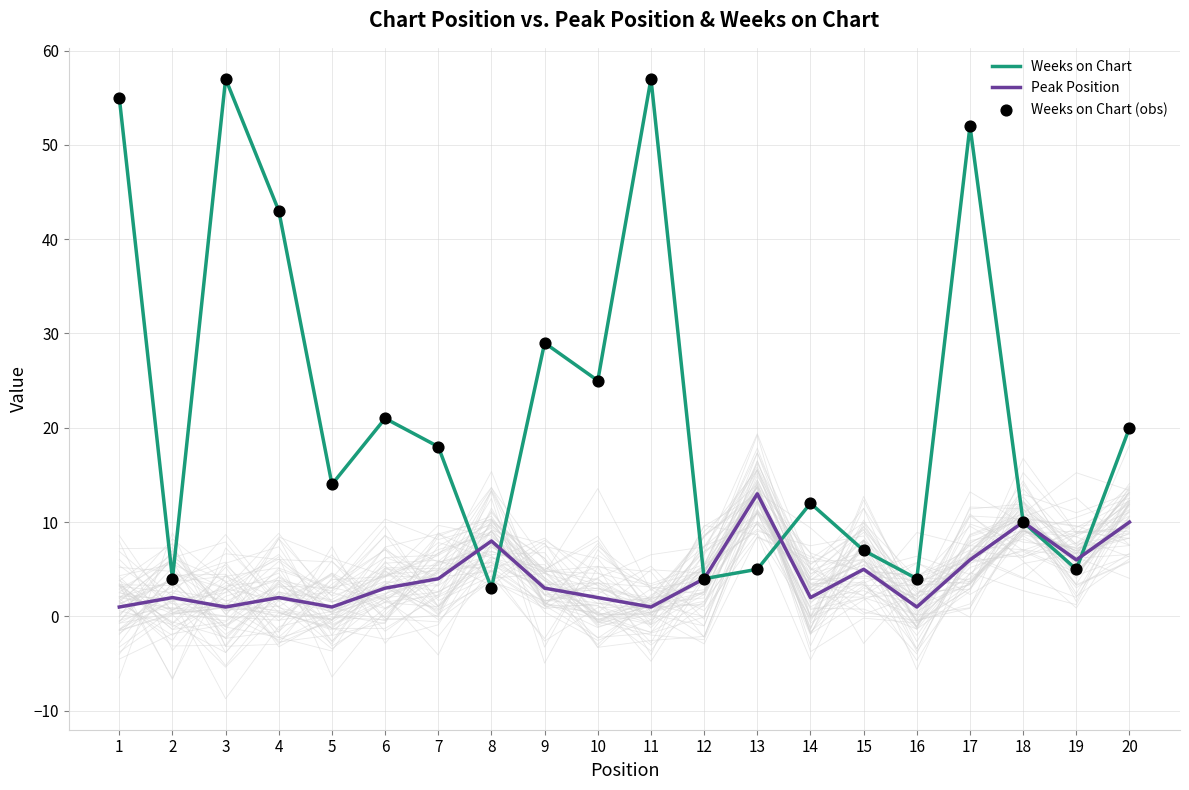

What are all the series names shown in the legend?

Weeks on Chart, Peak Position, Weeks on Chart (obs)